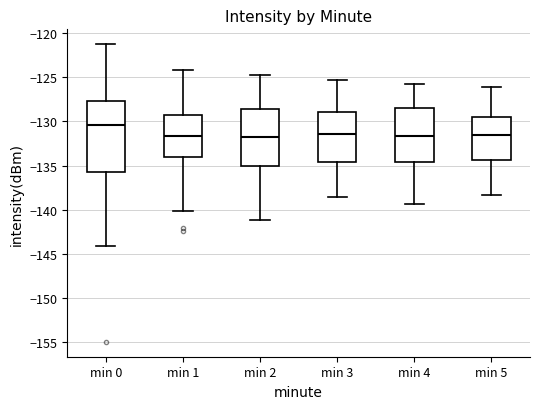

Reading left to right, transcribe this box plot: for each box, give where its median line is, the range the box spans, and where its two whiskers end, as read against the y-axis. The values are not printed on the chart, so give them approximately, as read against the axis.

min 0: median -130.5, box -135.5 to -127.5, whiskers -144.0 to -121.5
min 1: median -131.5, box -134.0 to -129.5, whiskers -140.0 to -124.0
min 2: median -131.5, box -135.0 to -128.5, whiskers -141.0 to -125.0
min 3: median -131.5, box -134.5 to -129.0, whiskers -138.5 to -125.5
min 4: median -131.5, box -134.5 to -128.5, whiskers -139.5 to -126.0
min 5: median -131.5, box -134.5 to -129.5, whiskers -138.5 to -126.0